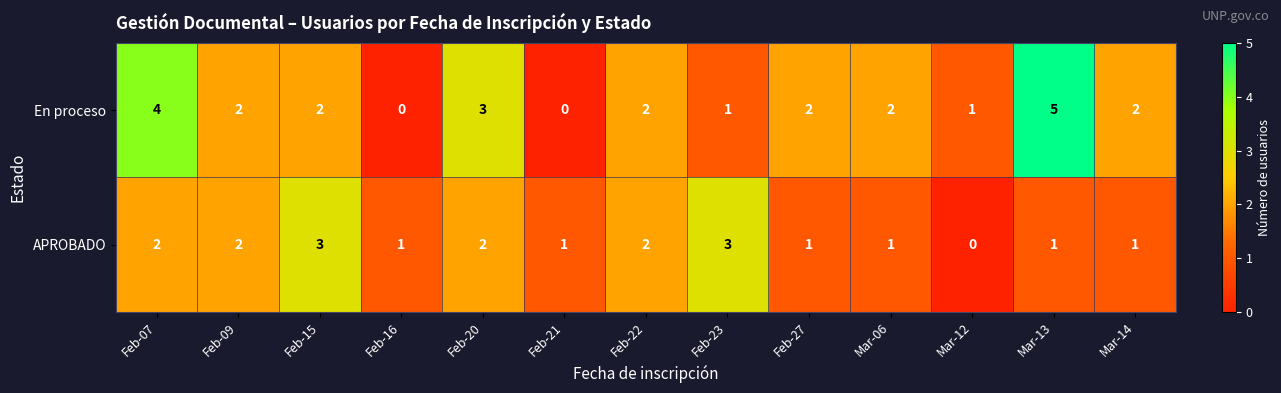

How many categories are shown in the chart?

13